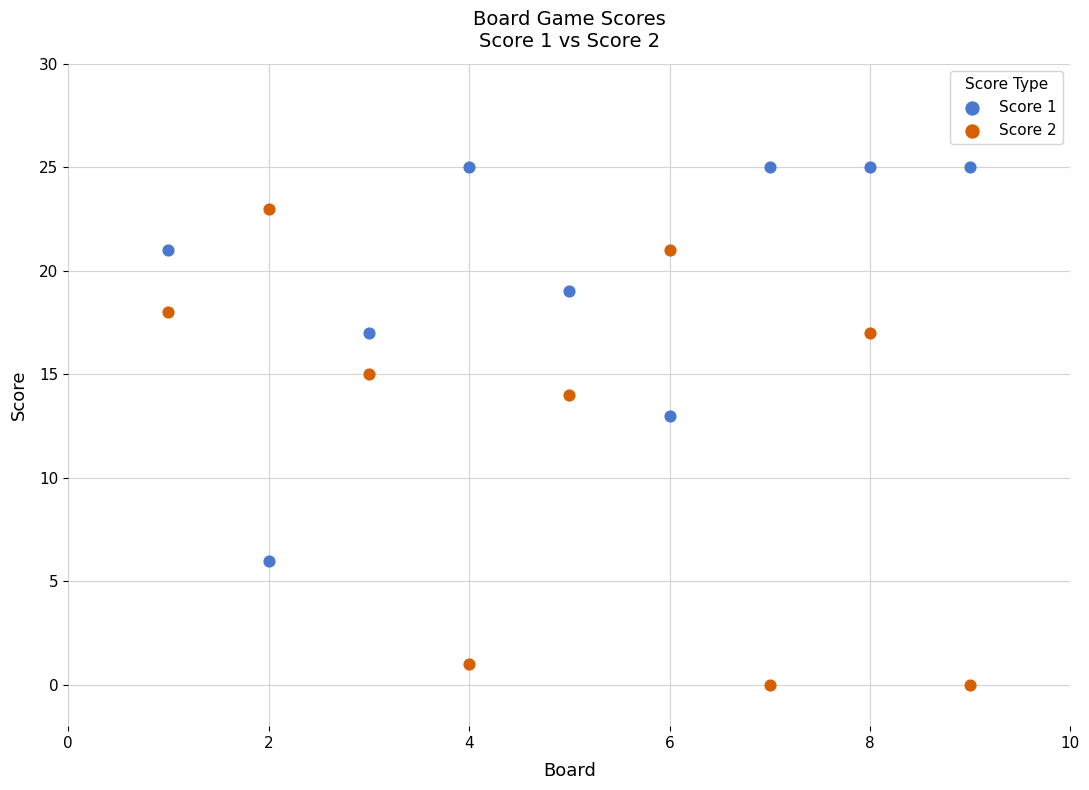

Which series has the widest spread of Y values?

Score 2